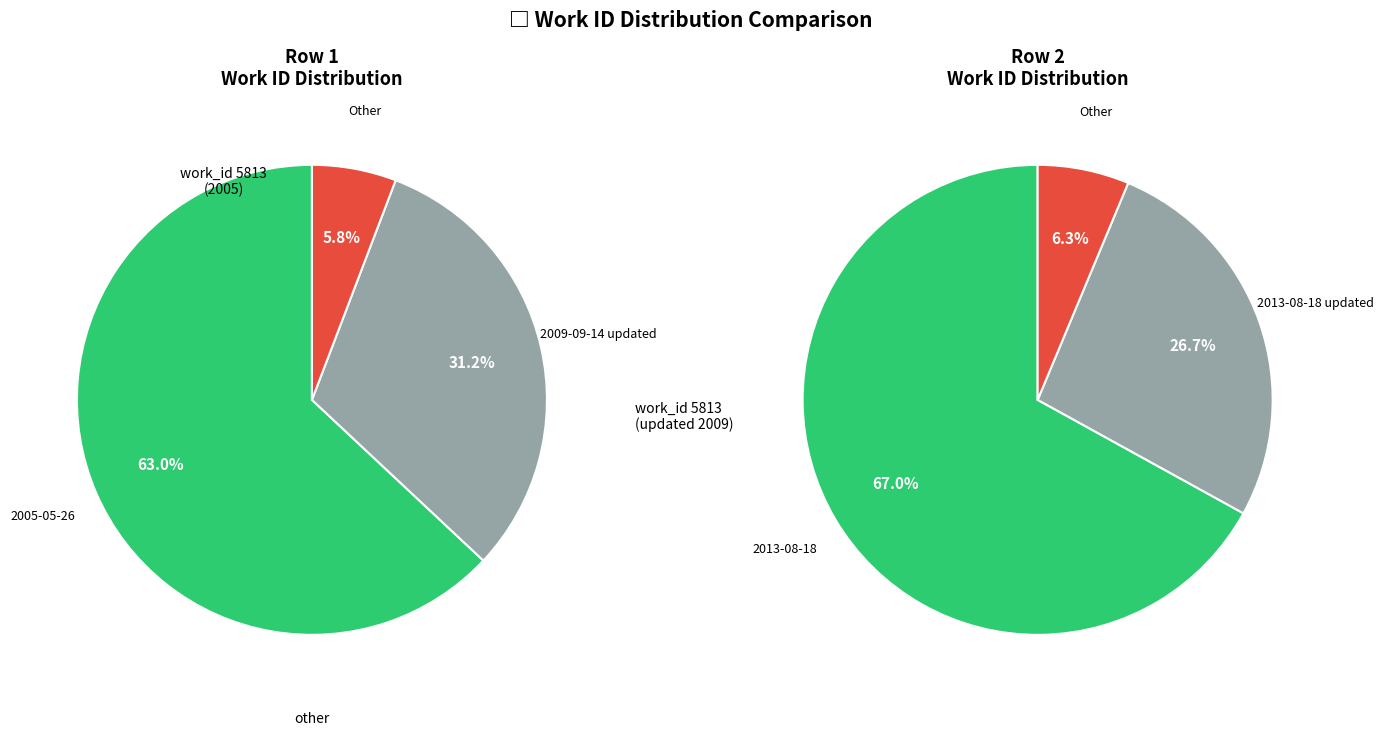

The 2013-08-18 20:50:37 UTC slice represents 43% of the pie. True or false?

False